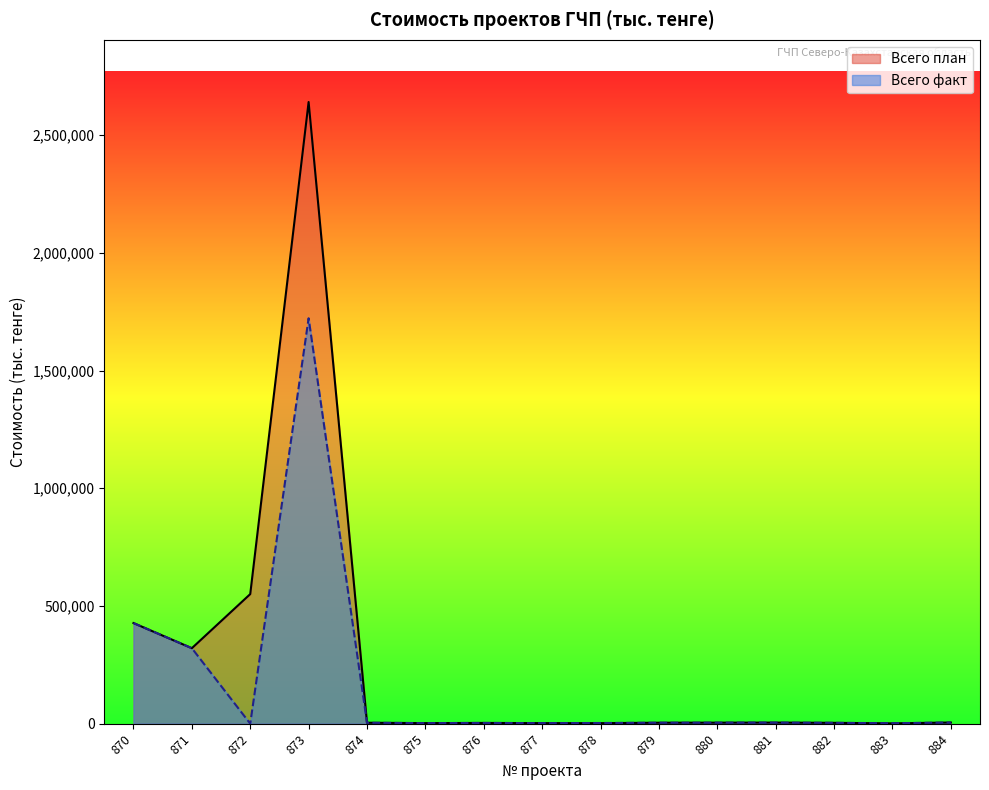

Rank the series by their maximum value, from lowest to highest.

Всего факт, Всего план